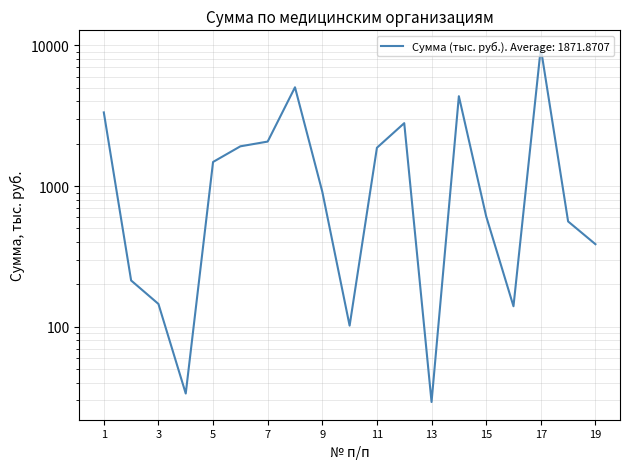

What is the smallest value displayed?

29.2